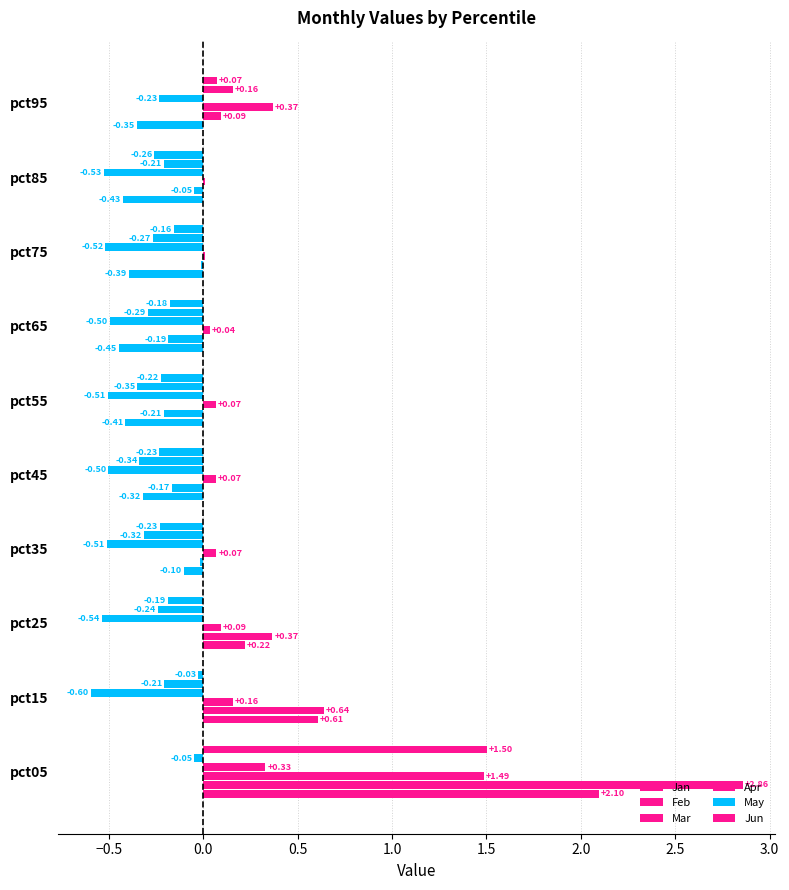

Count the number of data series in this chart.

6